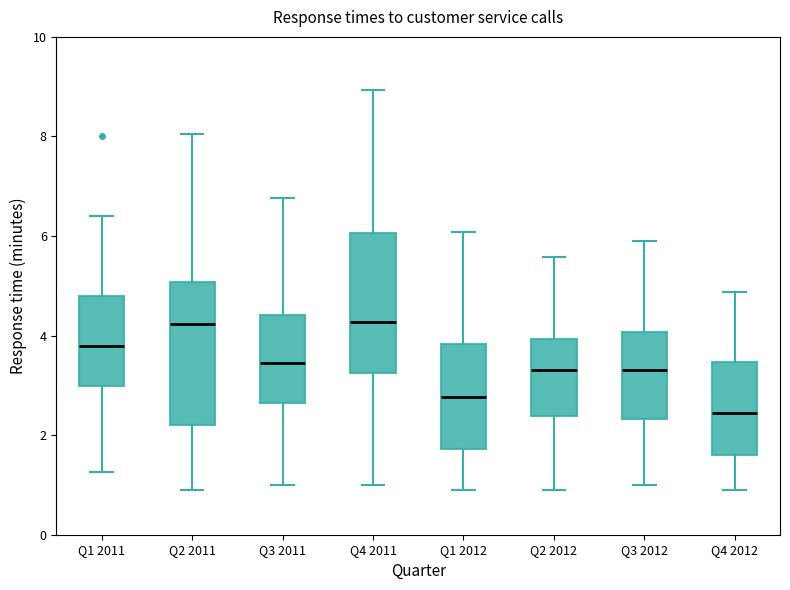

Where does the lower whisker of the box for Q4 2011 end on the y-axis? The values are not printed on the chart, so give them approximately, as read against the axis.

1.0